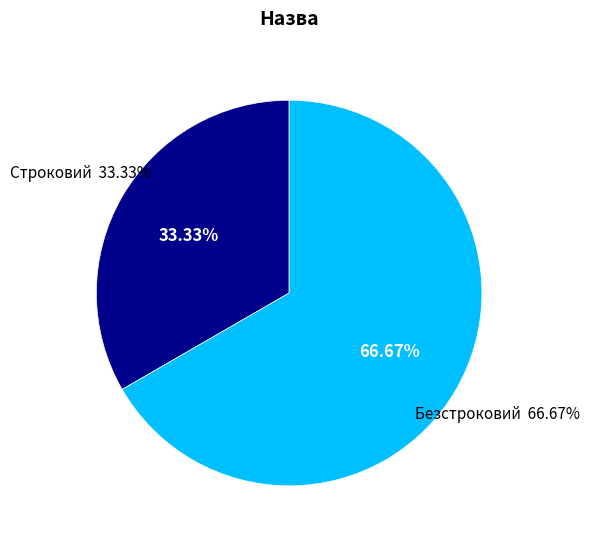

To the nearest percent, what portion does Строковий represent?

33%